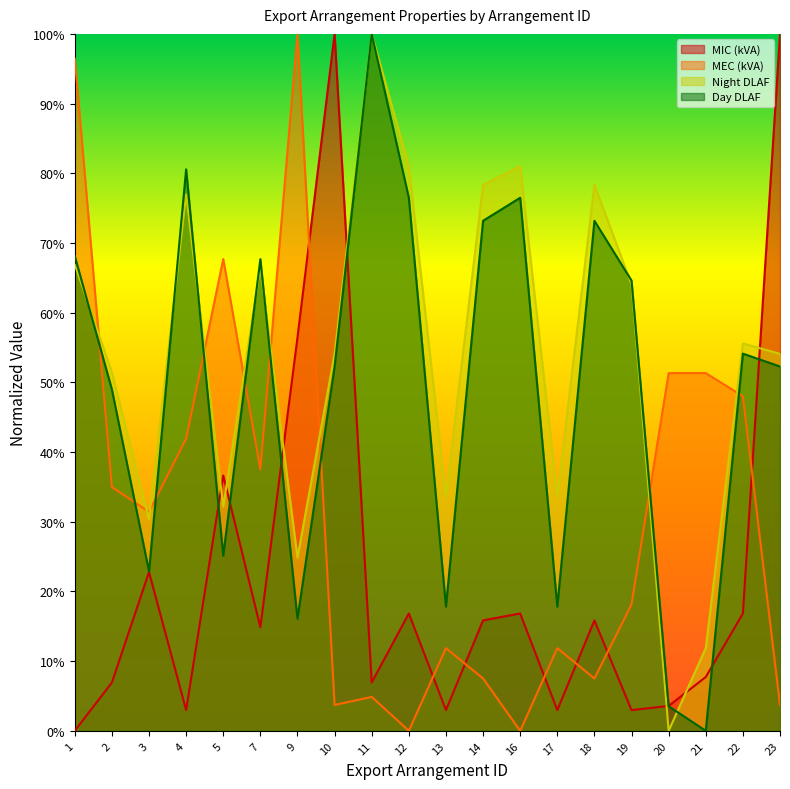

True or false: MEC (kVA) and Night DLAF cross at least once.

True